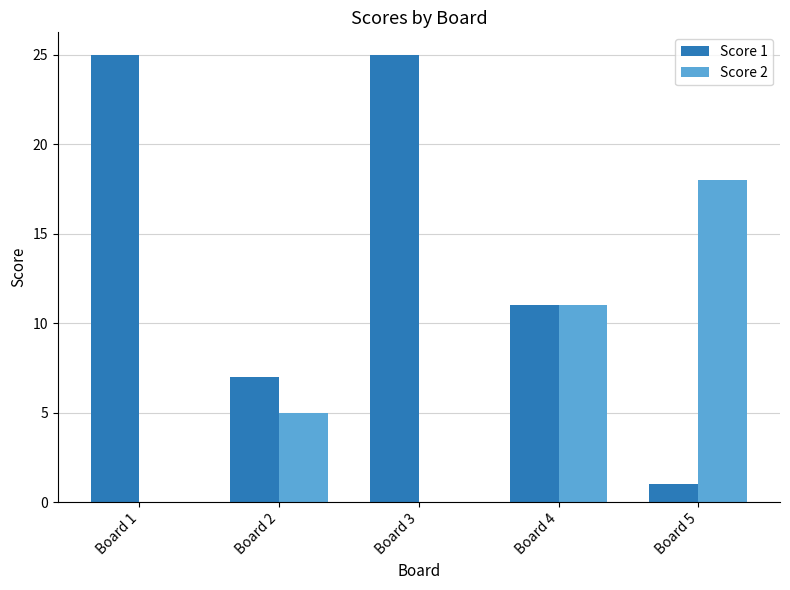

Is it true that Score 2 equals 9 at Board 1?

False